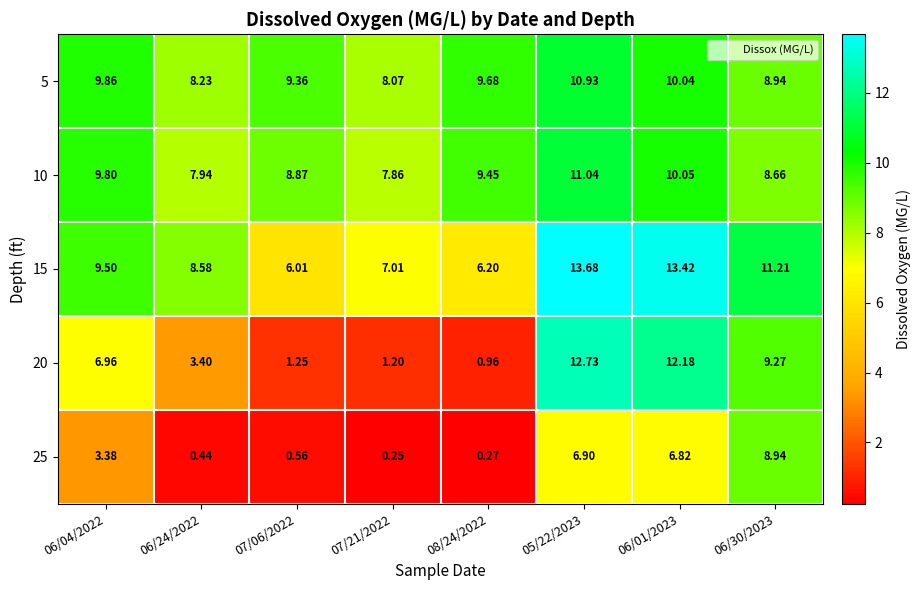

Is the value of 5 at 05/22/2023 greater than the value of 10 at 07/21/2022?

Yes